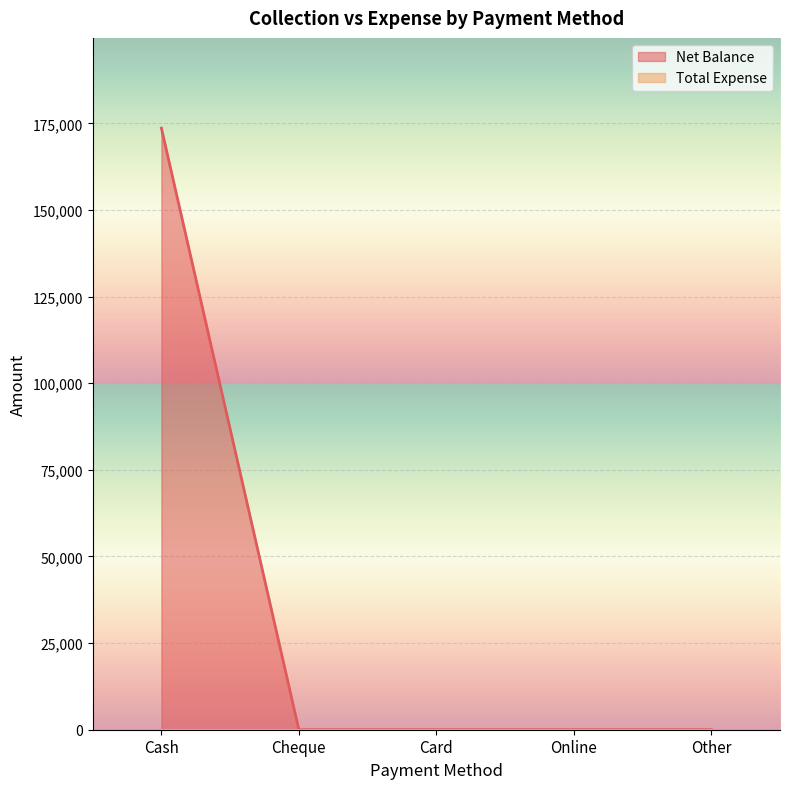

What is the label of the 1st point from the left?

Cash